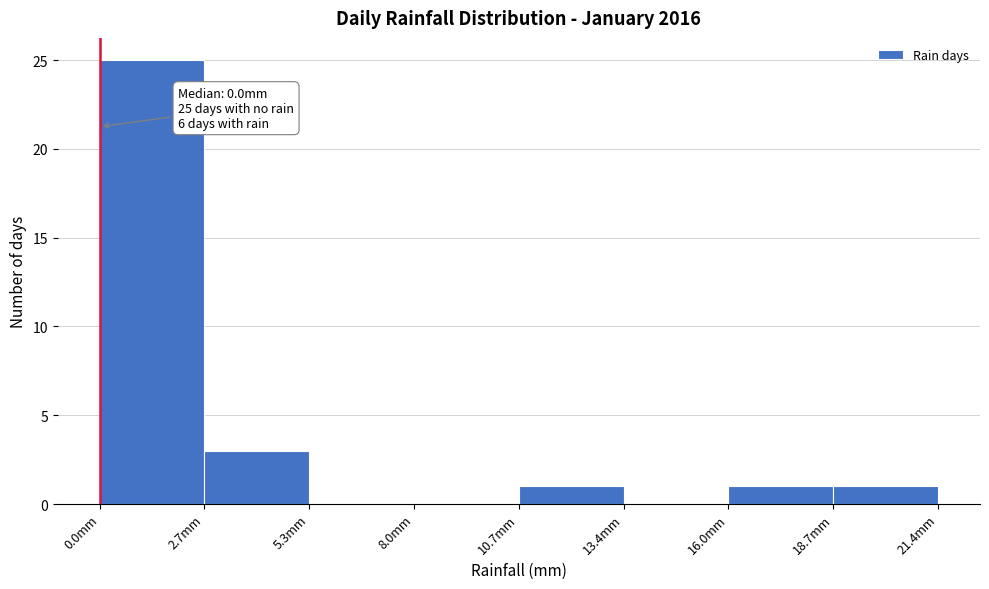

Which range on the x-axis has the tallest bar?

0.0 to 2.5